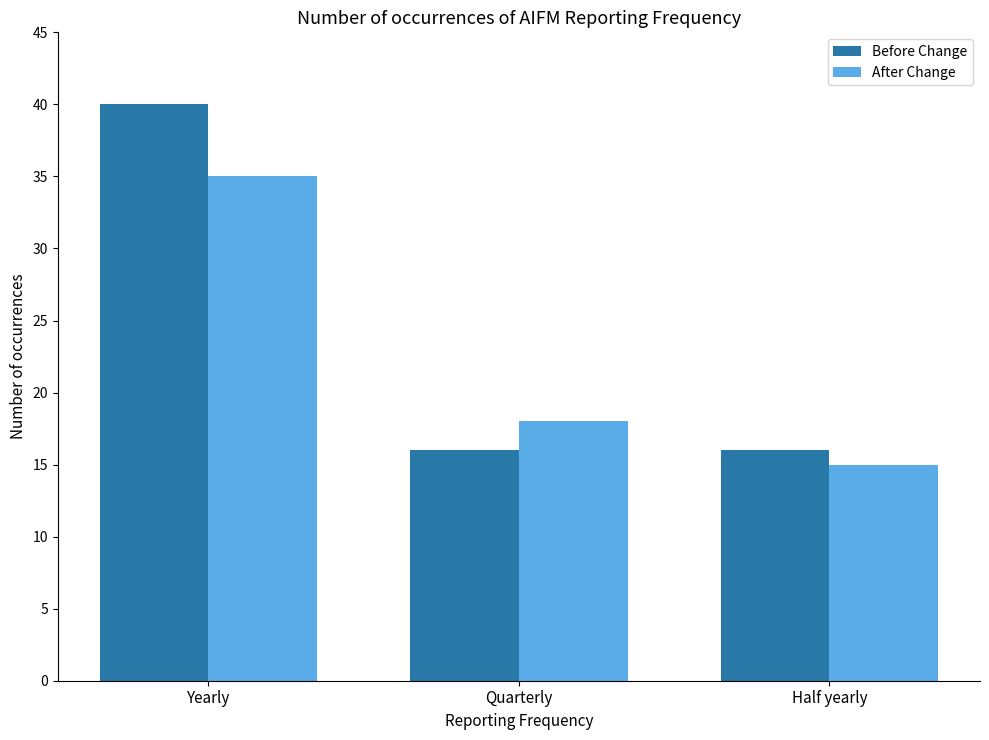

Is it true that After Change equals 18 at Quarterly?

True